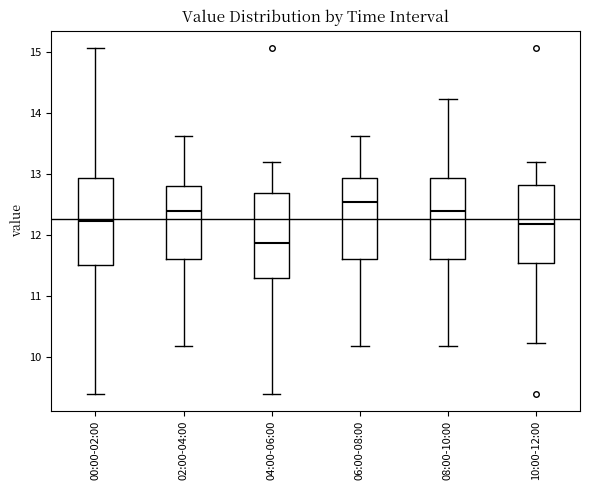

Which box's median line is the lowest?

04:00-06:00